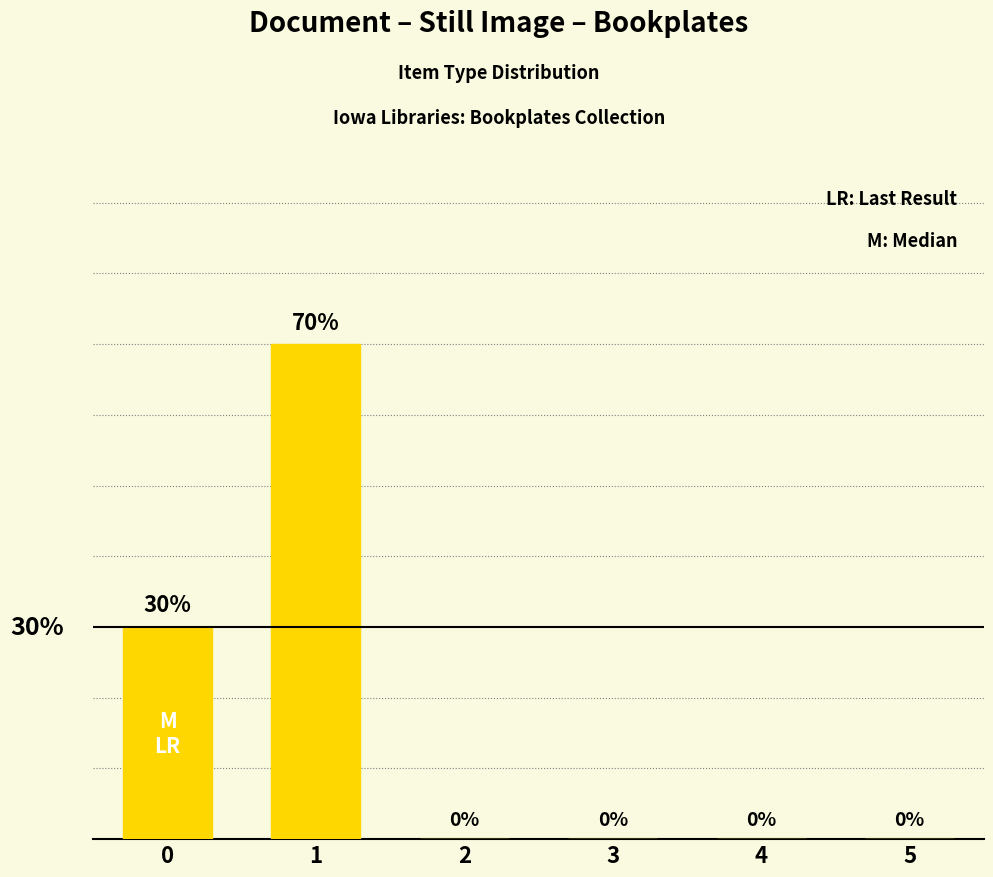

Reading left to right, extract all data points from this chart.

0=30	1=70	2=0	3=0	4=0	5=0